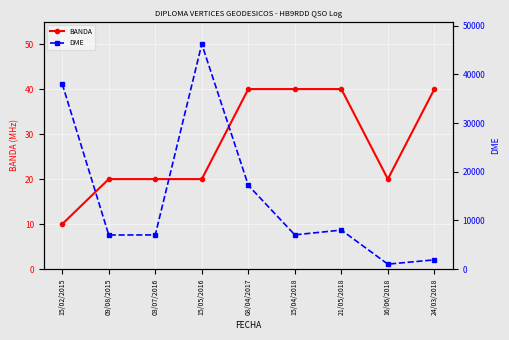

Reading right to left, extract all data points from this chart.

BANDA: 24/03/2018=40	16/06/2018=20	21/05/2018=40	15/04/2018=40	08/04/2017=40	15/05/2016=20	03/07/2016=20	09/08/2015=20	15/02/2015=10
DME: 24/03/2018=1901	16/06/2018=1017	21/05/2018=8019	15/04/2018=7033	08/04/2017=17207	15/05/2016=46235	03/07/2016=7019	09/08/2015=7005	15/02/2015=38039